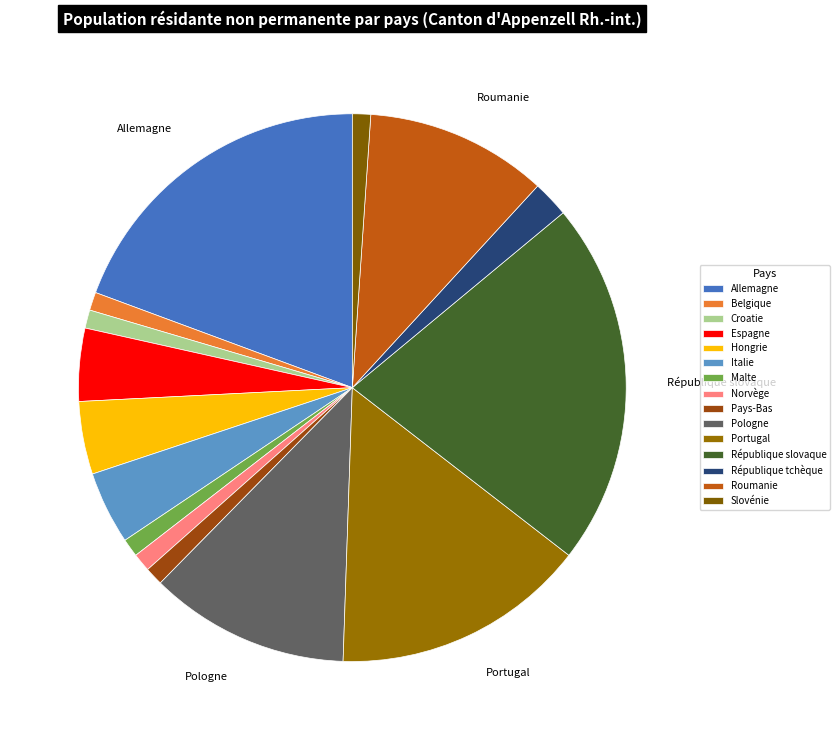

Combined, what portion of the pie is Roumanie and Italie?

15.1%